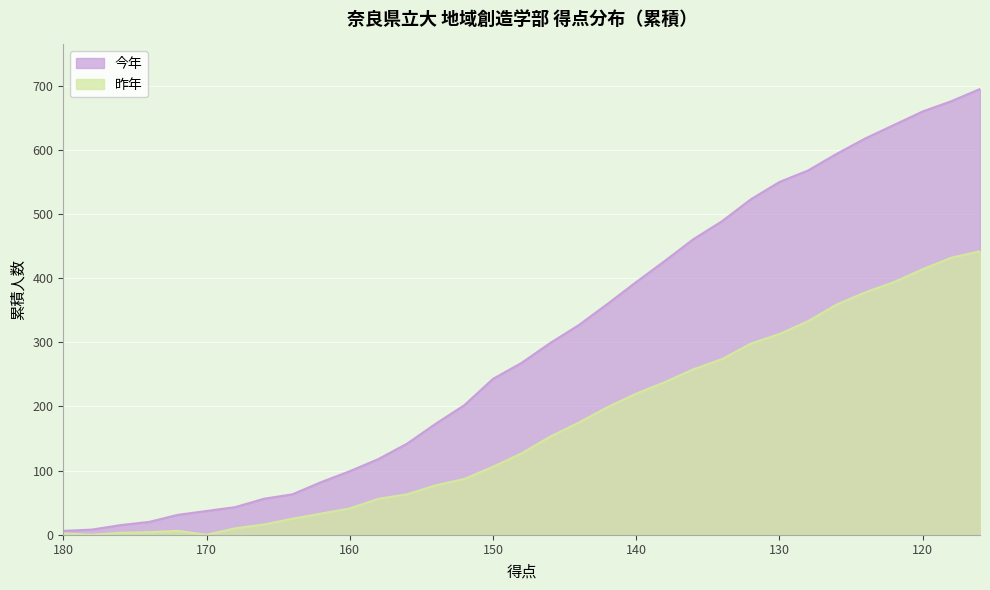

Rank the series at 118 from highest to lowest value.

今年, 昨年